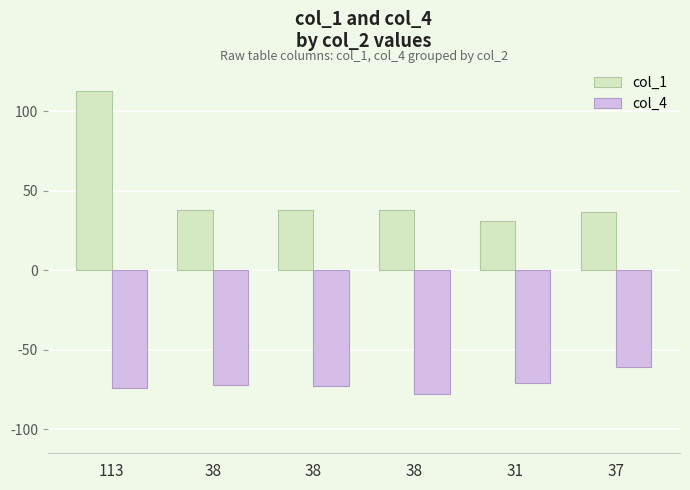

What are all the series names shown in the legend?

col_1, col_4